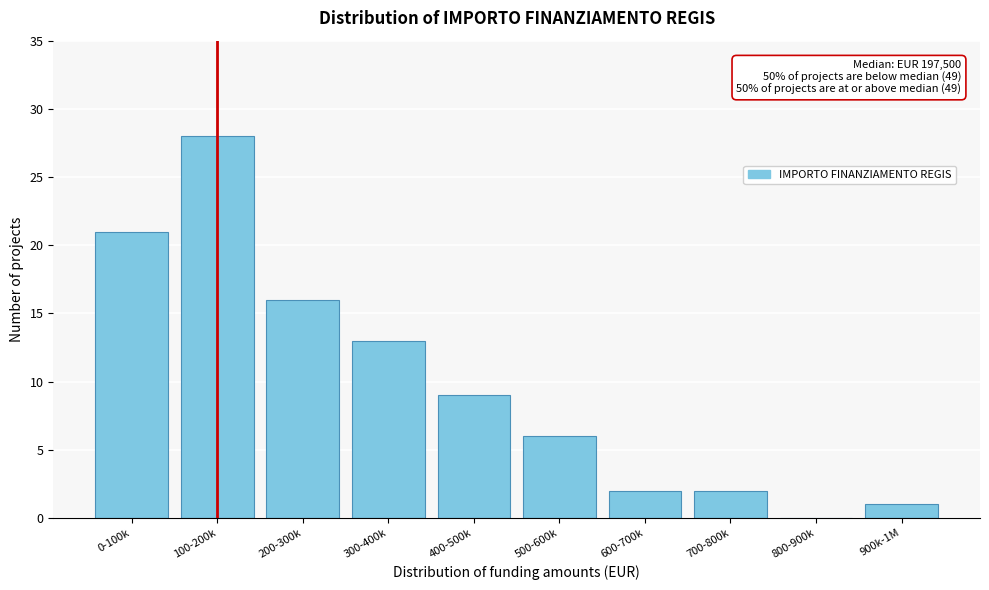

Reading left to right, list all the values displayed in this chart.

0-100k=21	100-200k=28	200-300k=16	300-400k=13	400-500k=9	500-600k=6	600-700k=2	700-800k=2	800-900k=0	900k-1M=1